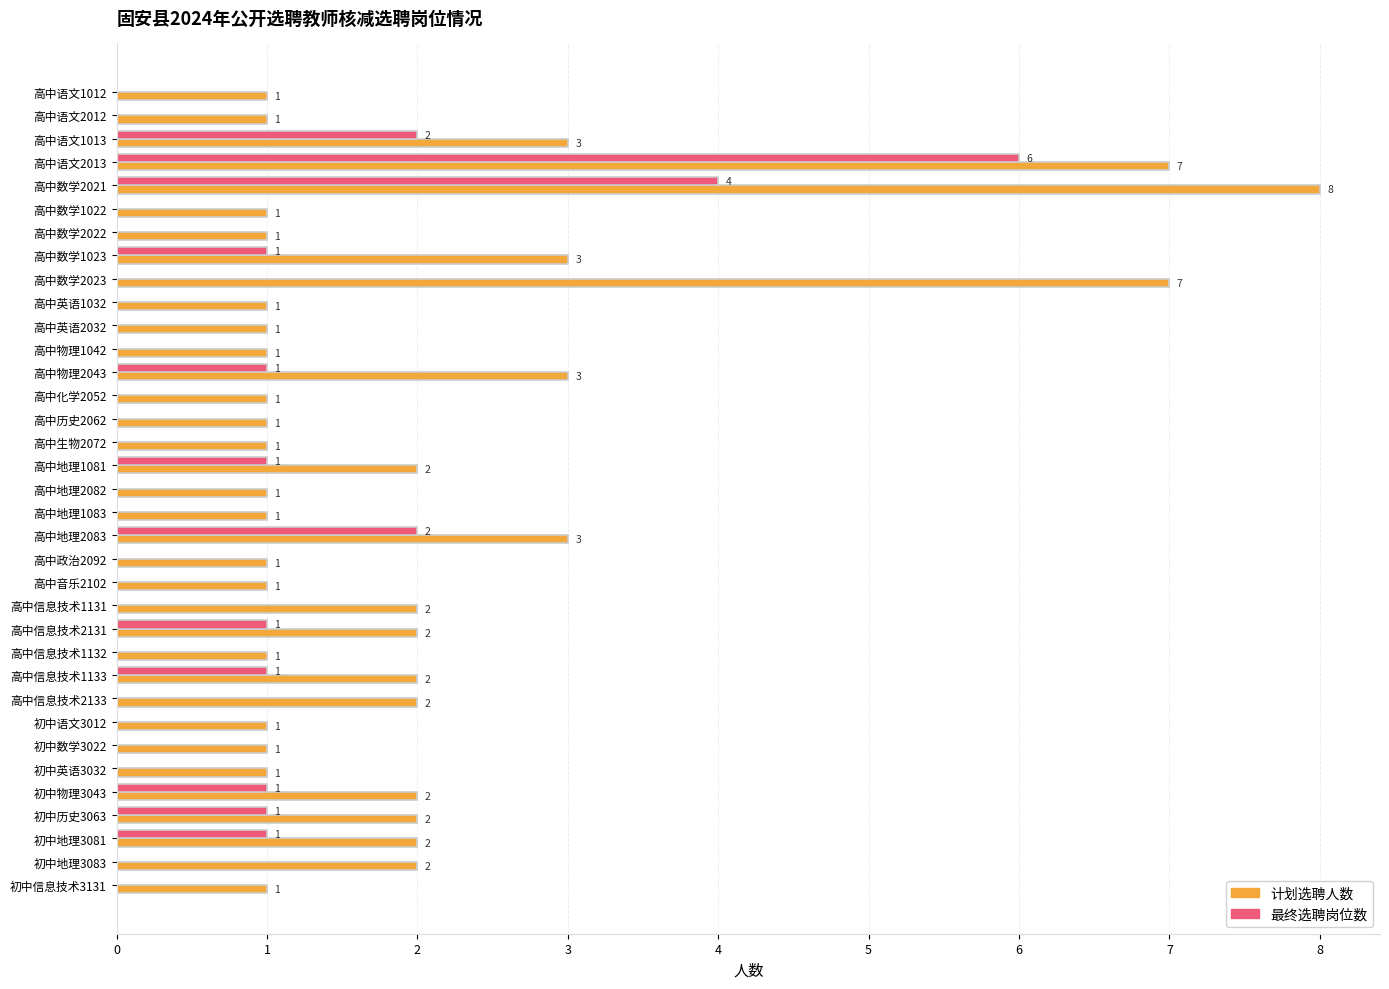

What are all the series names shown in the legend?

计划选聘人数, 最终选聘岗位数